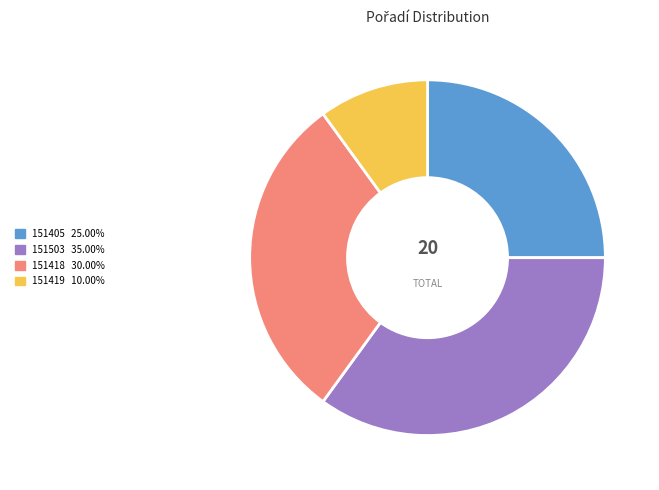

Rank the categories by value from lowest to highest.

151419, 151405, 151418, 151503